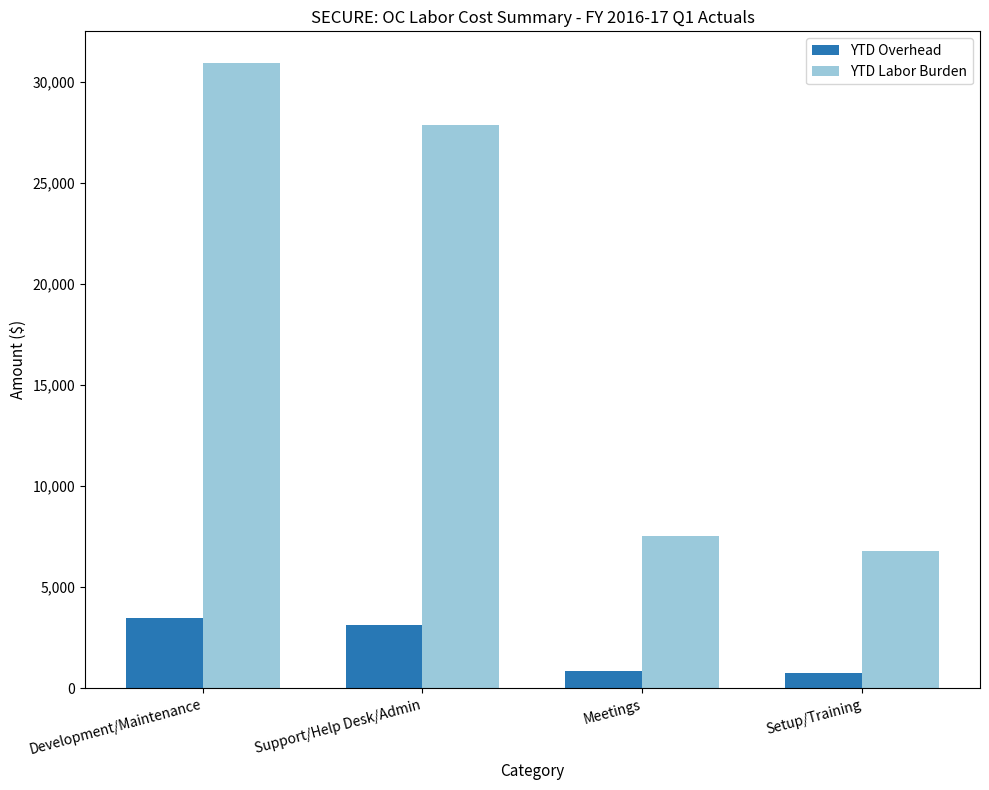

What are all the series names shown in the legend?

YTD Overhead, YTD Labor Burden